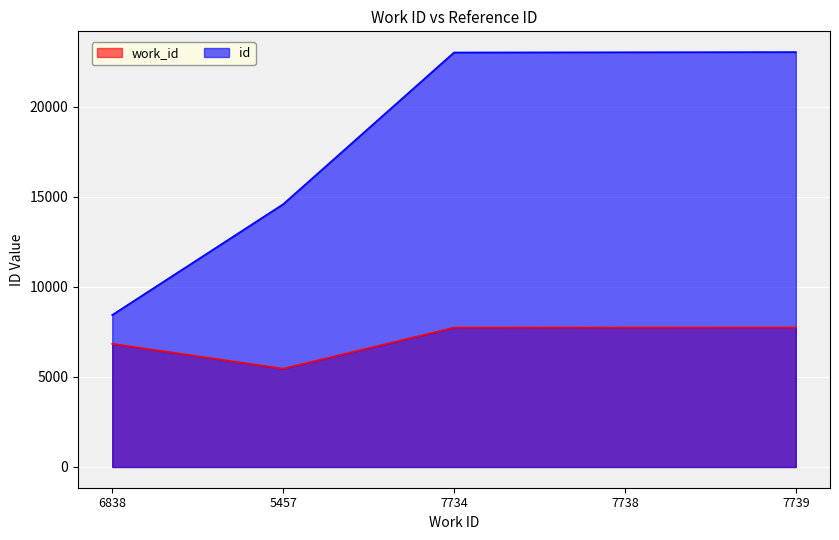

What is the value of the id point at the 5th from the left?

23030